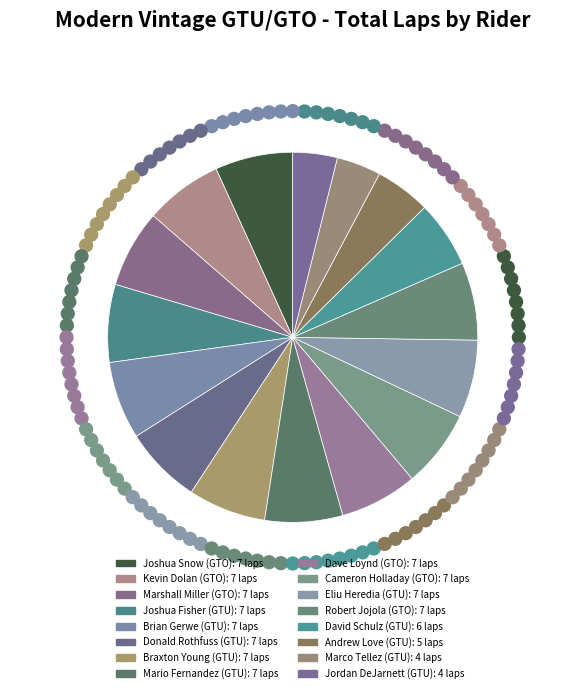

Which category has the biggest portion of the pie?

Joshua Snow (GTO)